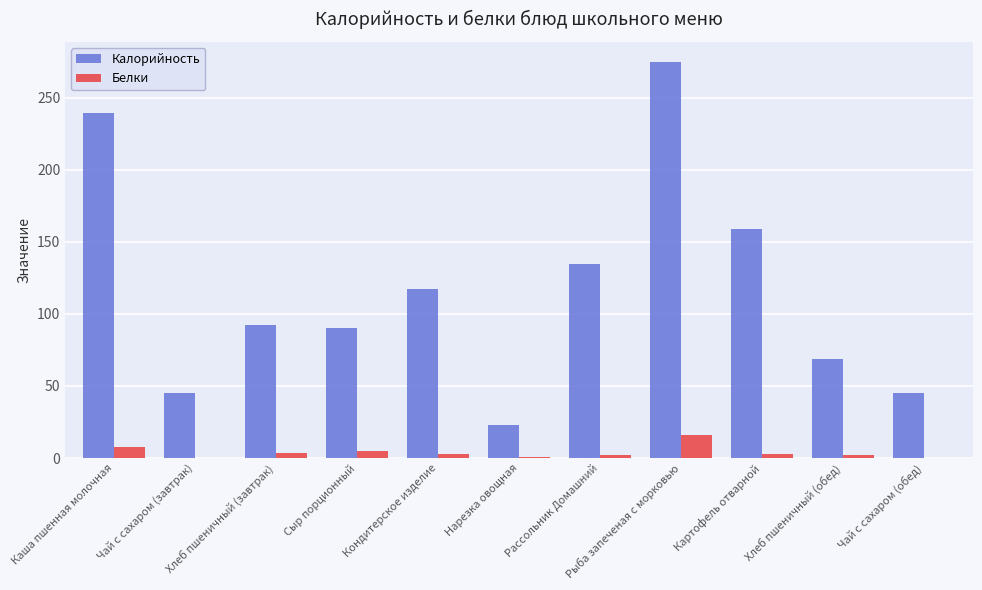

Which series has the largest total across all categories?

Калорийность